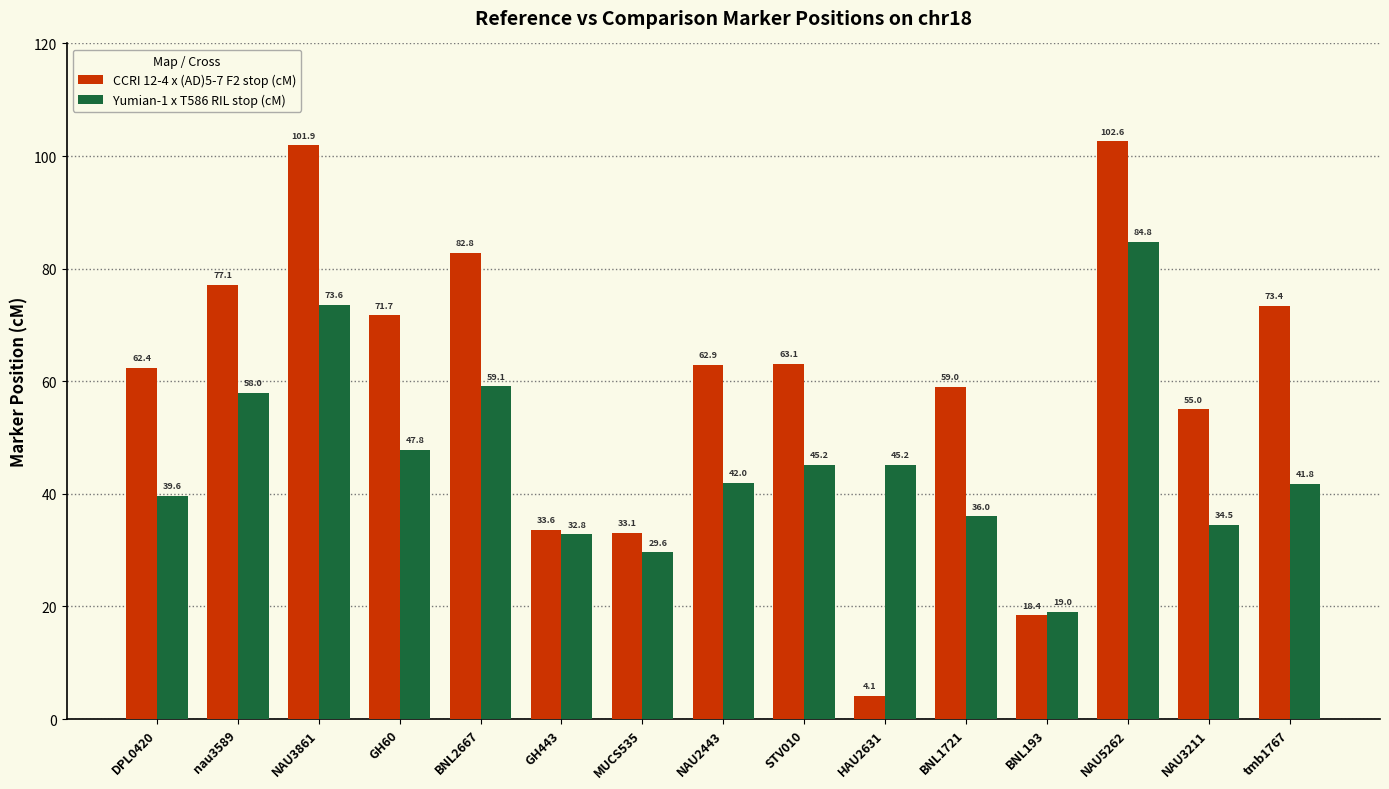

What is the label of the 7th bar from the left?

MUCS535